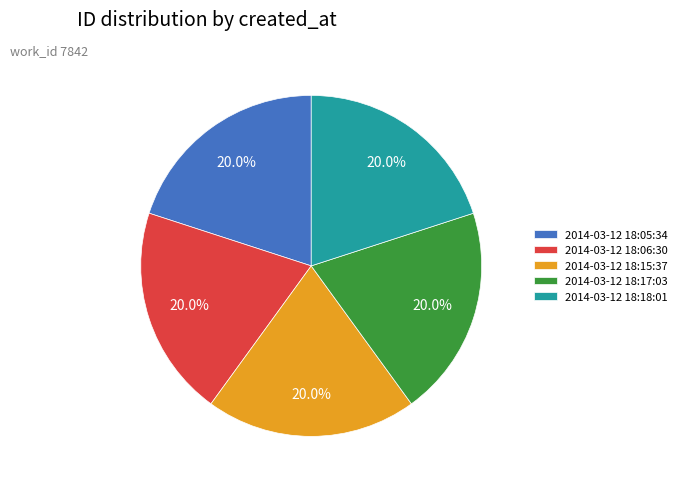

Approximately how many times larger is the value at 2014-03-12 18:05:34 compared to 2014-03-12 18:18:01?

1.0